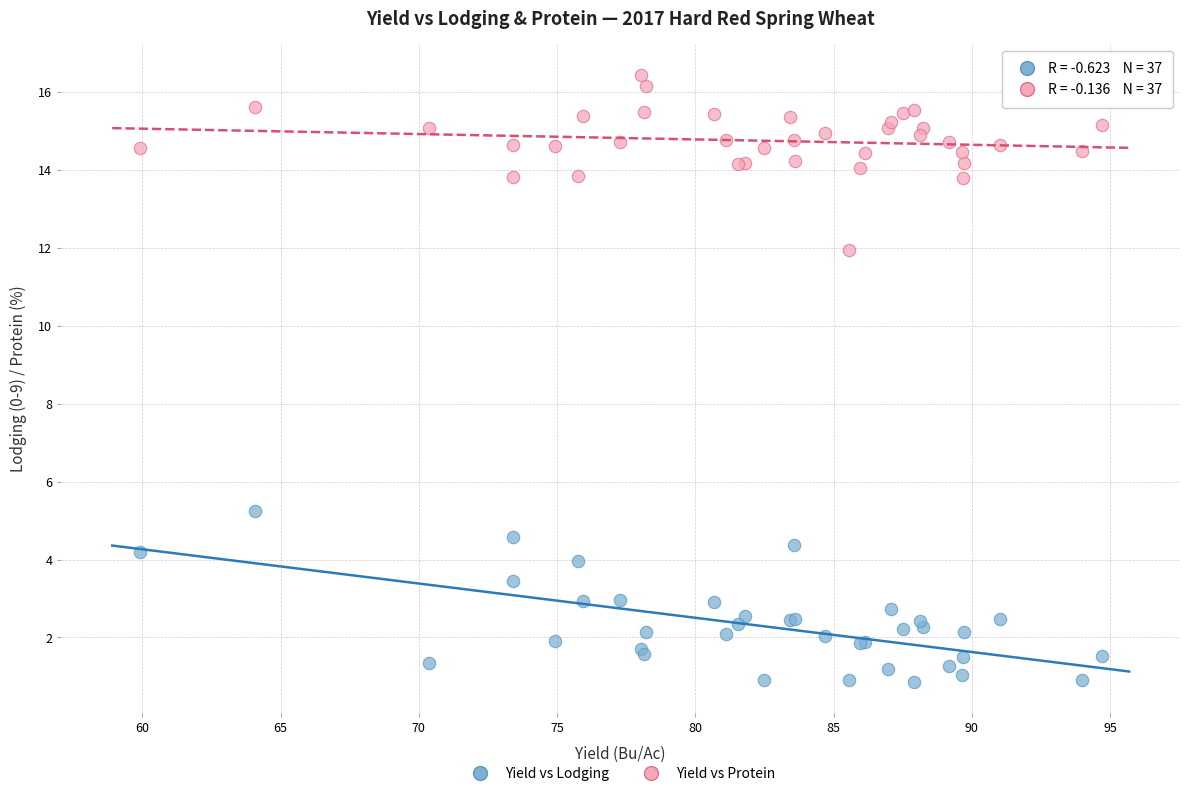

Which series contains the highest Y value?

Yield vs Protein